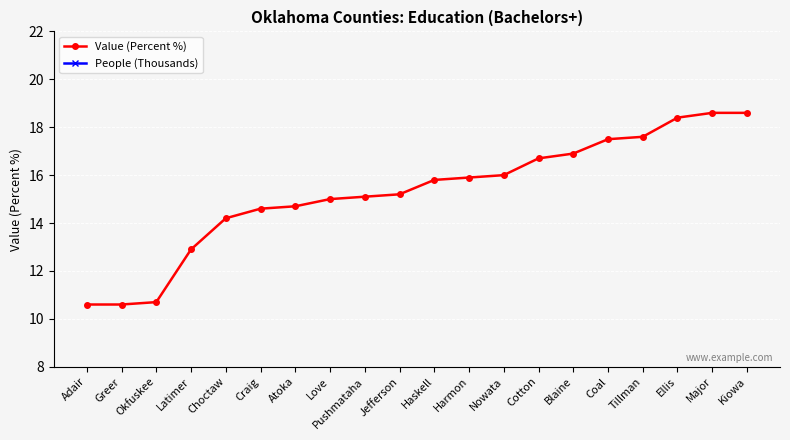

Reading left to right, transcribe all the data shown in this chart.

Value (Percent %): 10.6	10.6	10.7	12.9	14.2	14.6	14.7	15.0	15.1	15.2	15.8	15.9	16.0	16.7	16.9	17.5	17.6	18.4	18.6	18.6
People (Thousands): 1.4	0.4	0.8	0.8	1.4	1.4	1.4	1.0	1.2	0.6	1.3	0.3	1.1	0.6	1.1	0.6	0.8	0.5	1.0	1.1